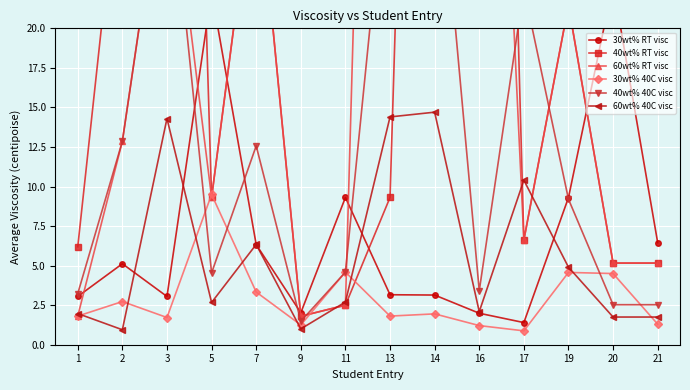

Which series ends up on top after the final intersection of 30wt% RT visc and 60wt% 40C visc?

30wt% RT visc